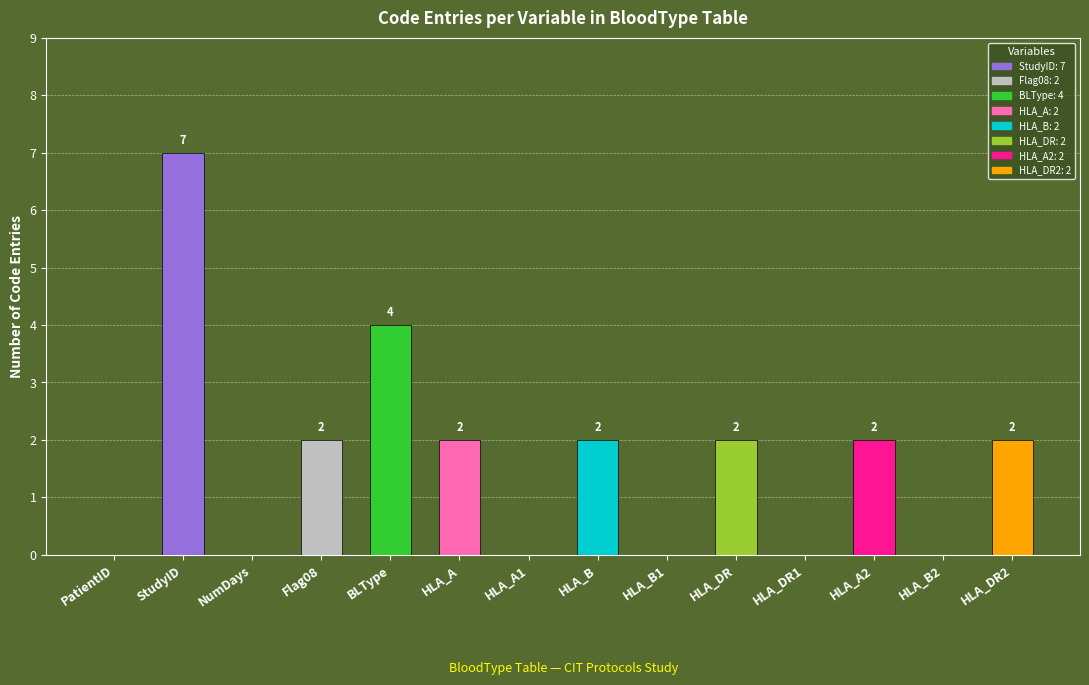

Is it true that the value at HLA_B2 is 4?

False